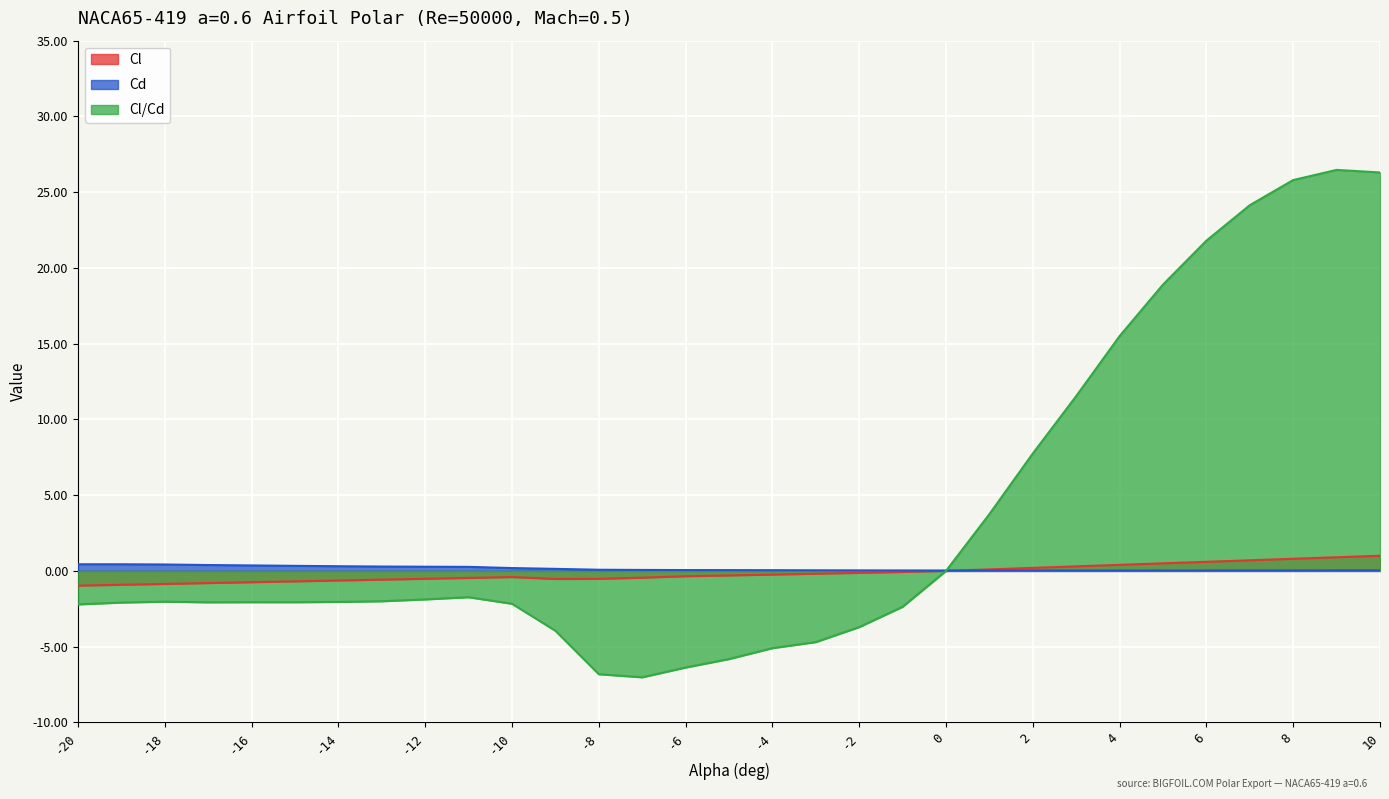

Which series ends up on top after the final intersection of Cd and Cl?

Cl